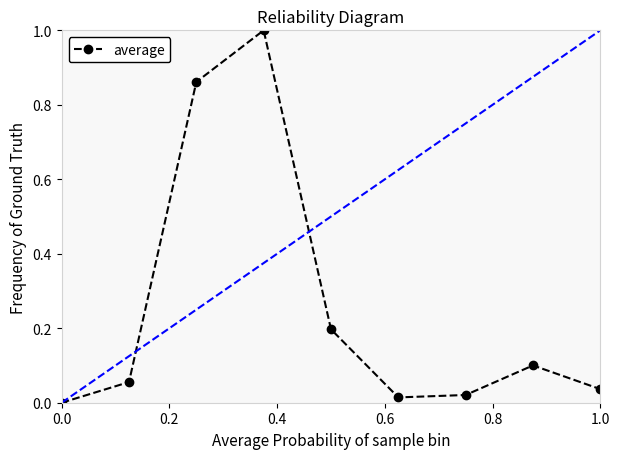

What is the difference between the maximum and minimum values?

1.0